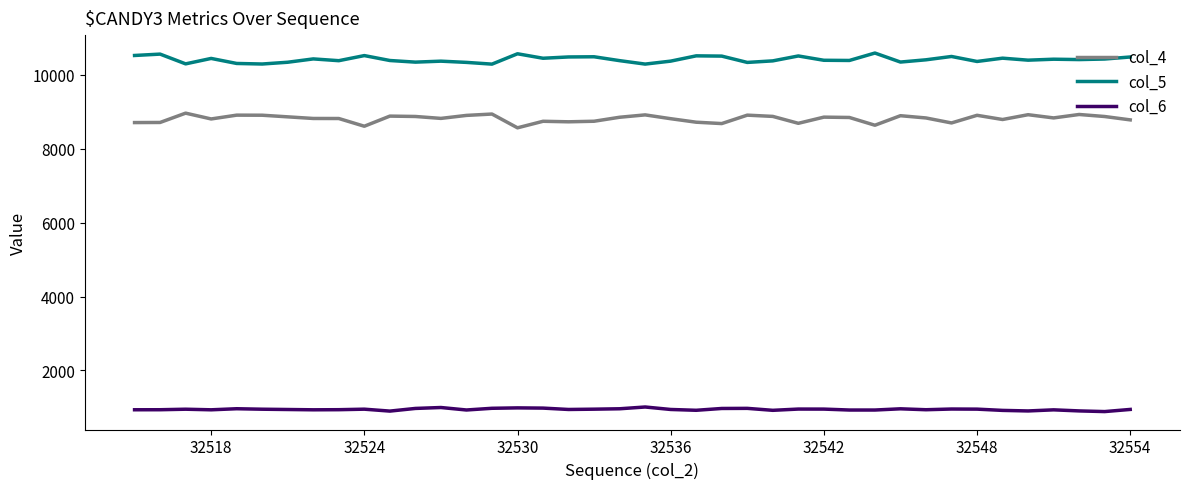

What is the minimum value shown in the chart?

887